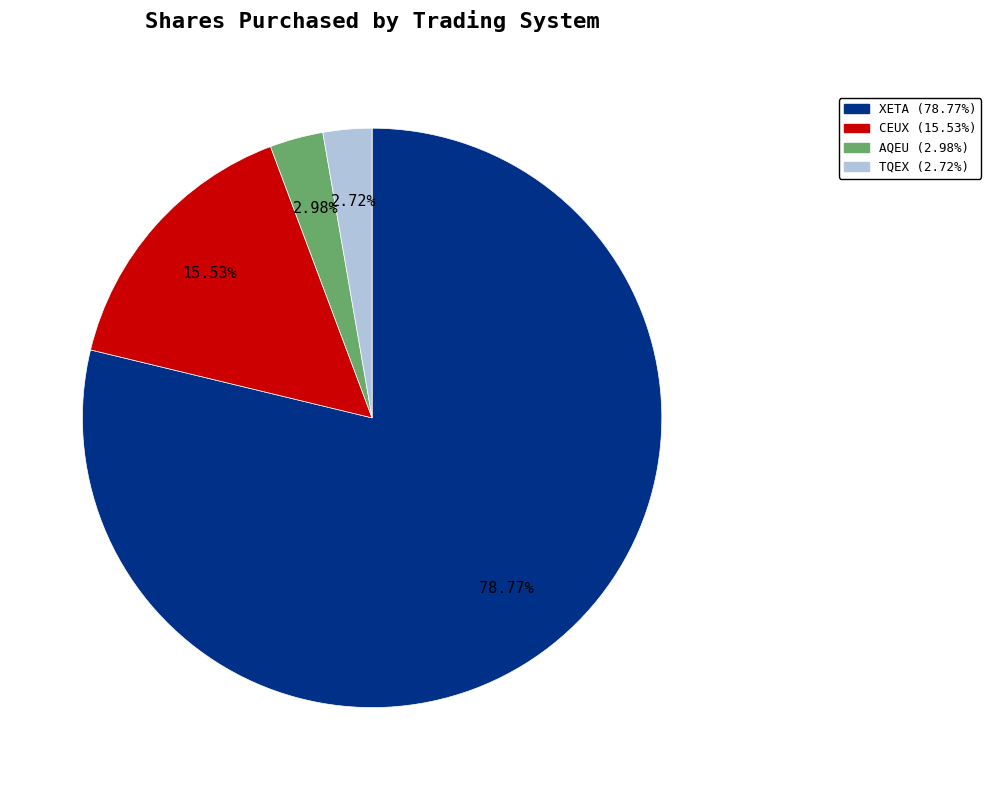

Is AQEU the majority of the pie?

No